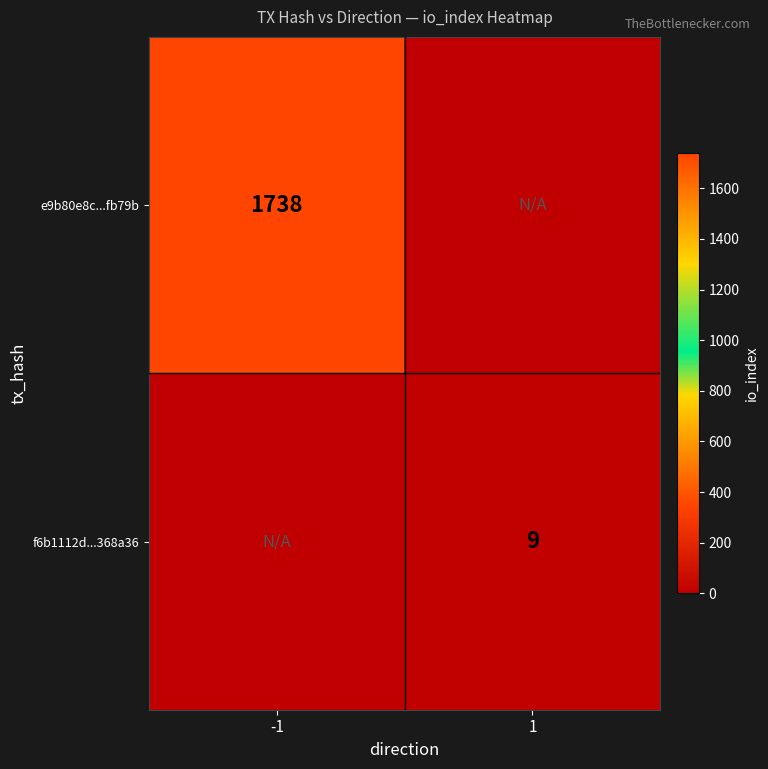

How many distinct data groups are displayed?

2